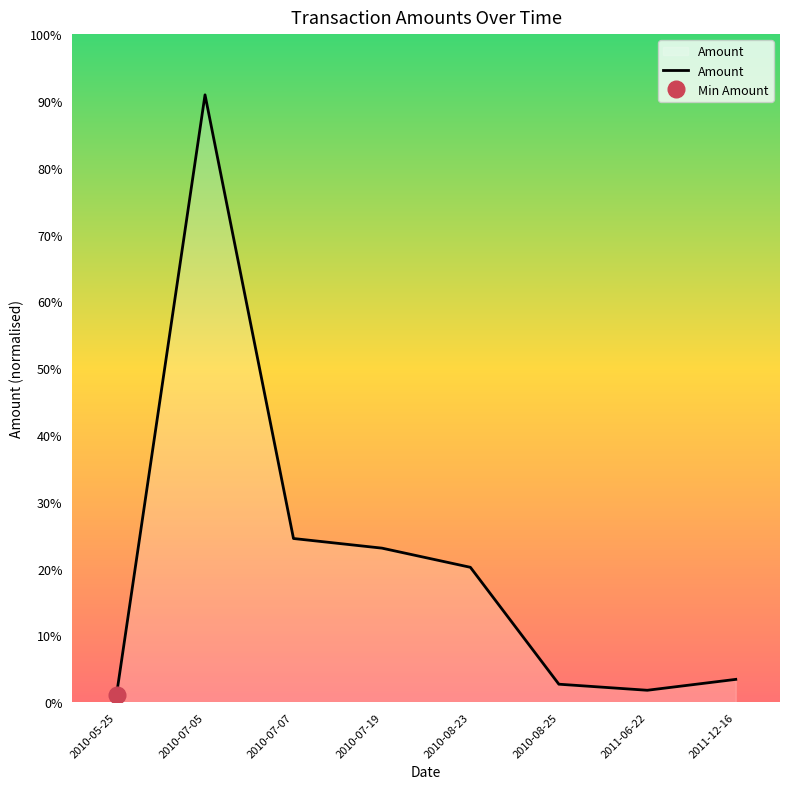

Reading left to right, extract all data points from this chart.

3410	270405	72870	68580	60045	8000	5300	10150